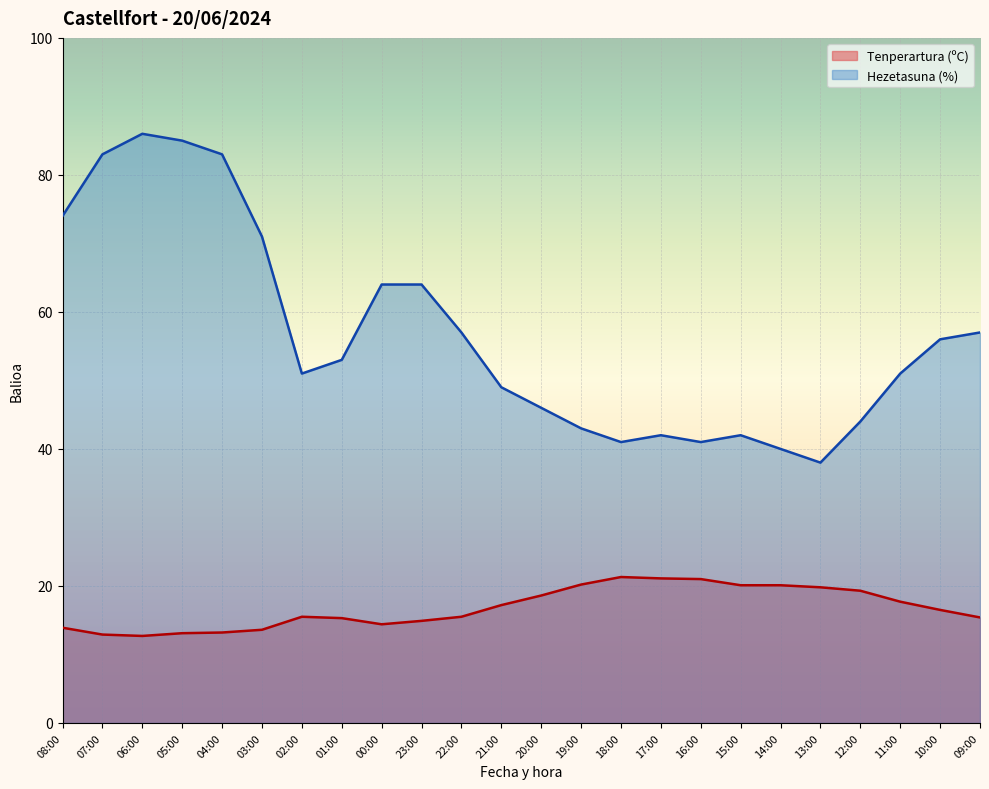

How many values in the Tenperartura (ºC) series exceed 16?

12